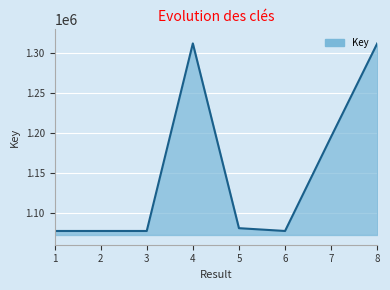

The value at 2 is 1077239. True or false?

True